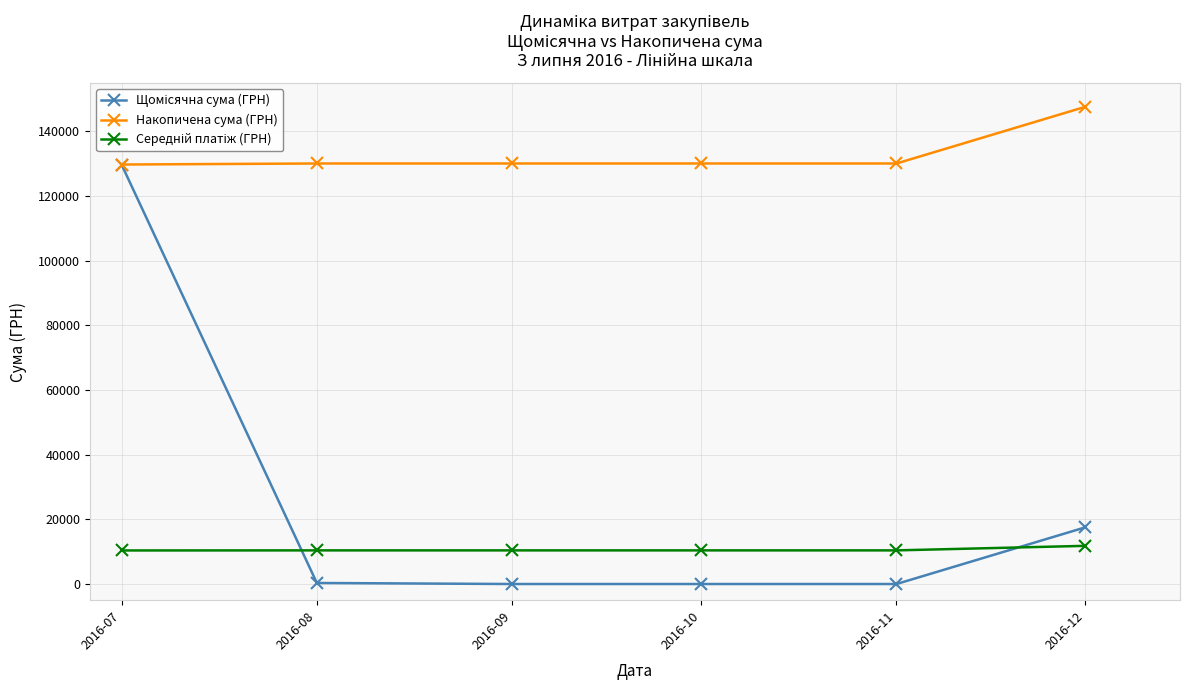

Which category has the highest value in the Накопичена сума (ГРН) series?

2016-12